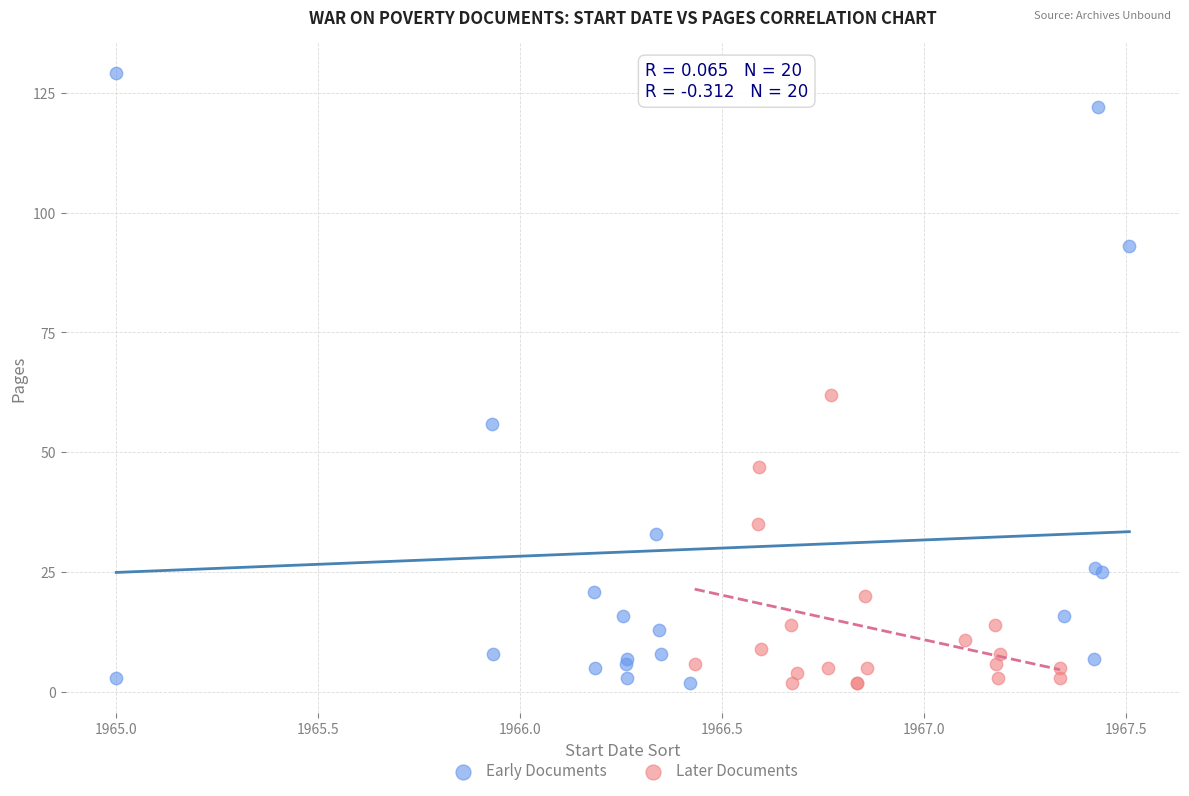

Which series contains the highest Y value?

Early Documents